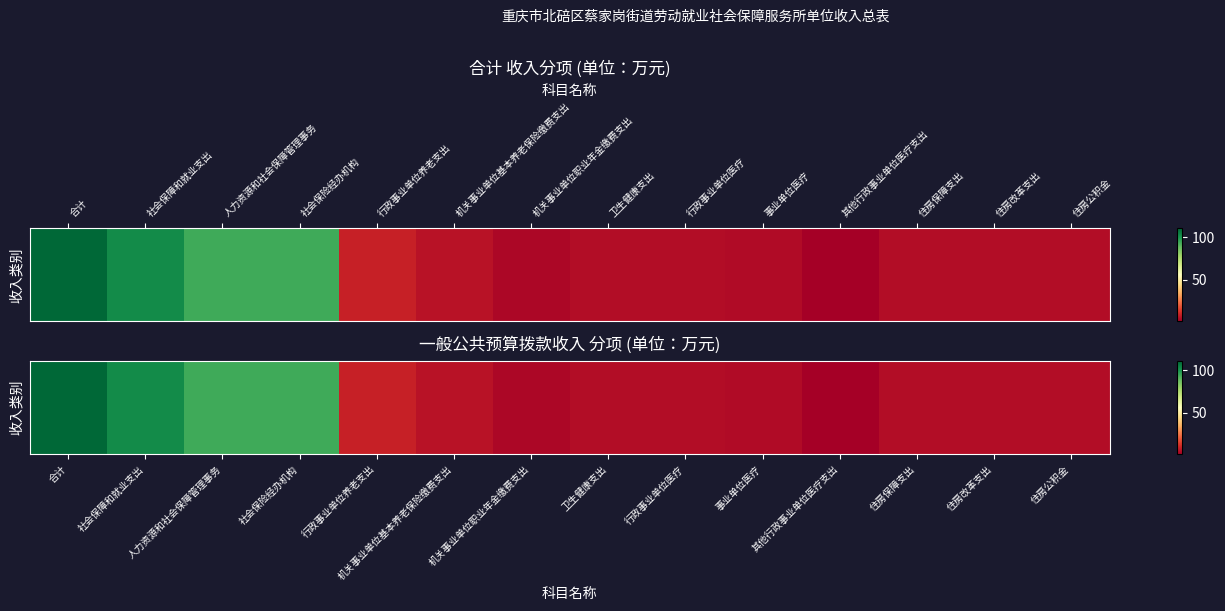

Which category has the lowest value across all series?

其他行政事业单位医疗支出